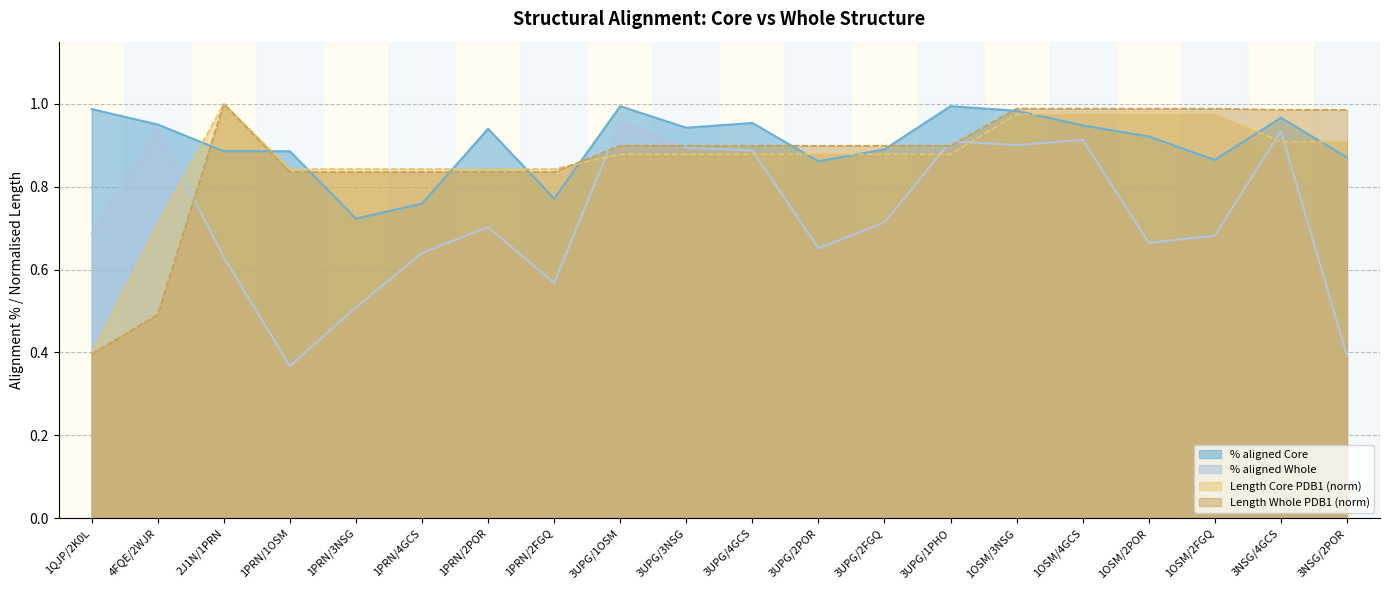

What is the minimum value shown in the chart?

0.4